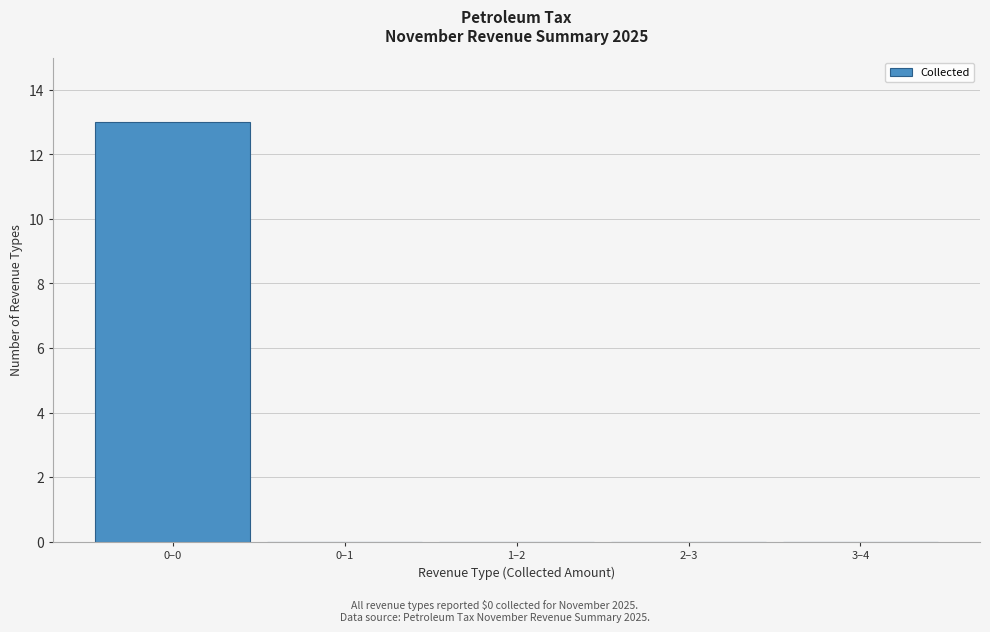

Reading left to right, list all the values displayed in this chart.

0–0=13	0–1=0	1–2=0	2–3=0	3–4=0